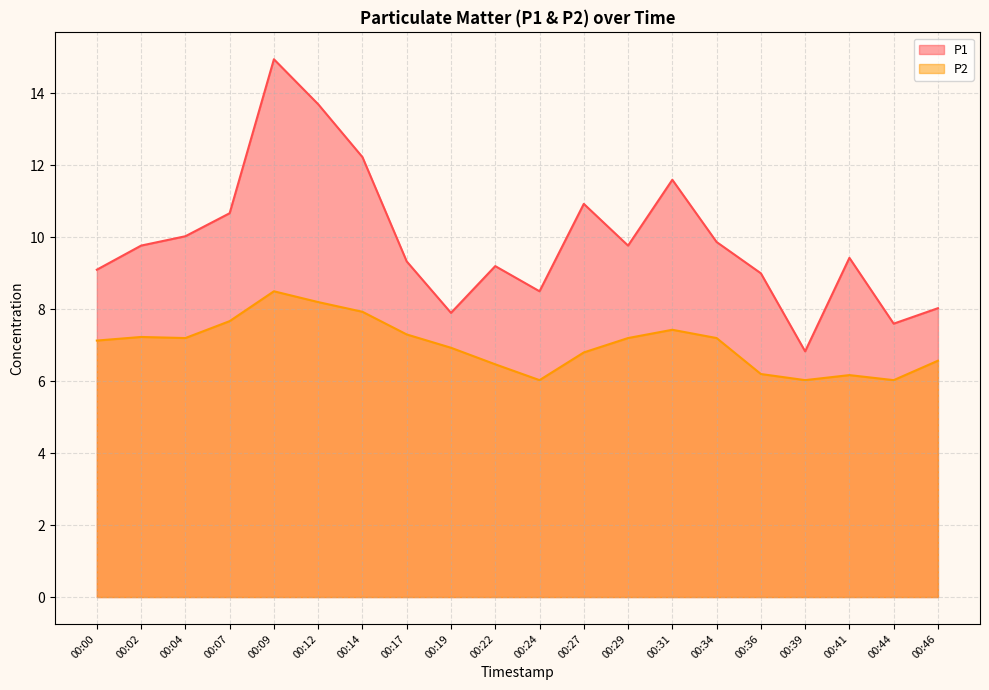

At which category does the chart reach its peak across all series?

00:09